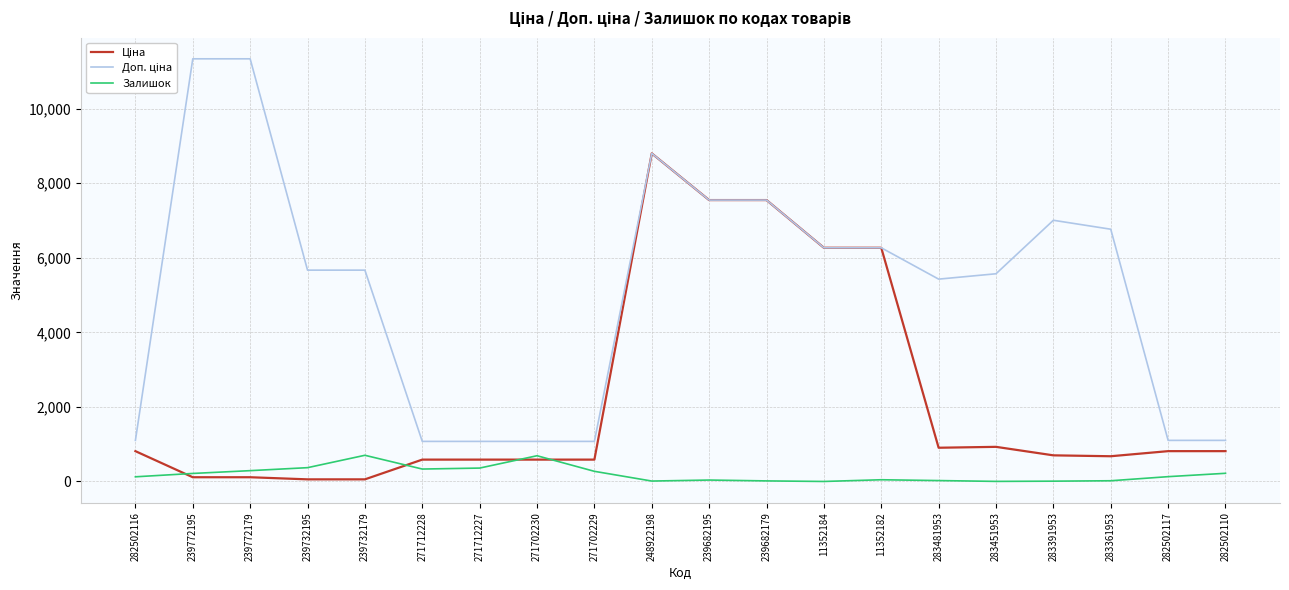

The Залишок series shows 333.0 at 271712228. True or false?

True